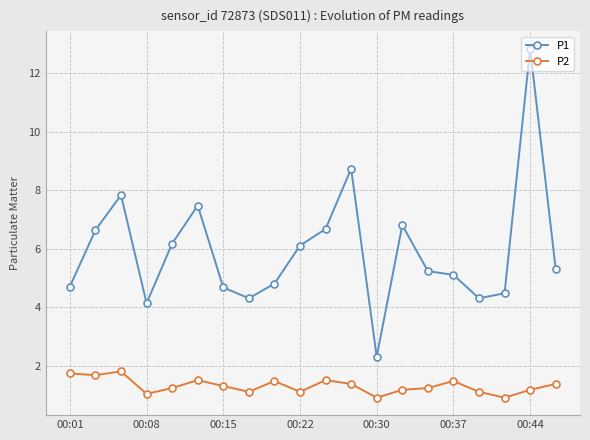

What is the sum of all P2 values?

26.1